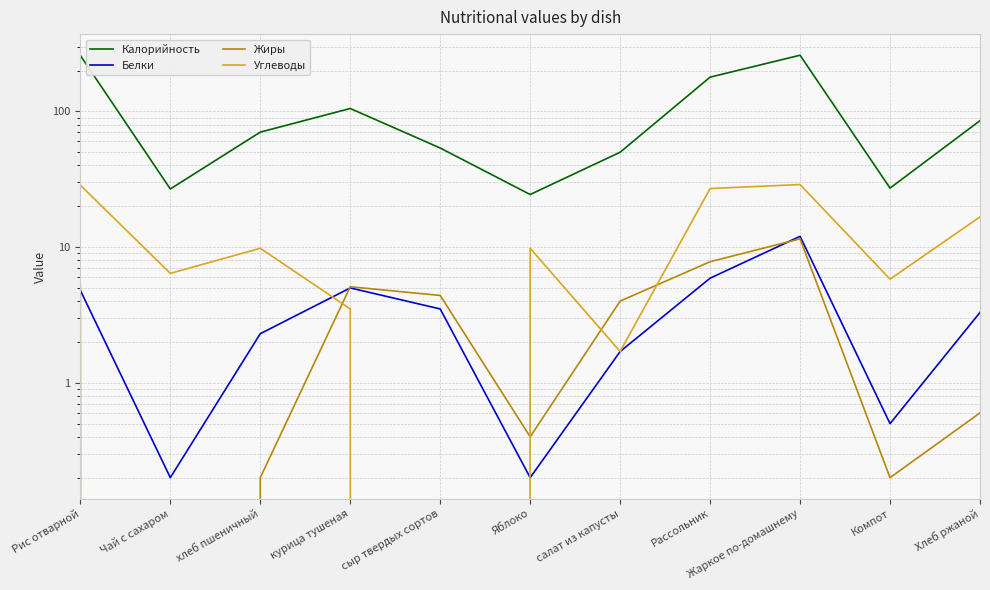

Where is Калорийность nearest to the value 141?

курица тушеная